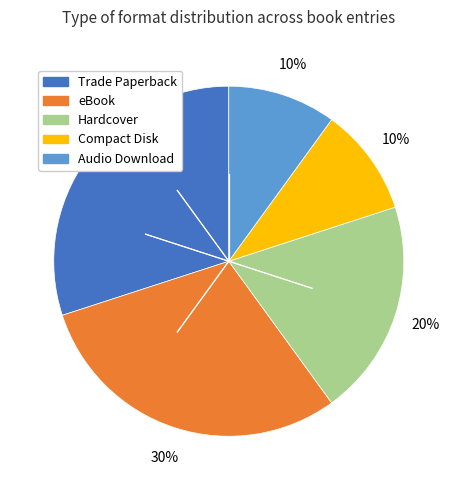

To the nearest percent, what portion does eBook represent?

30%